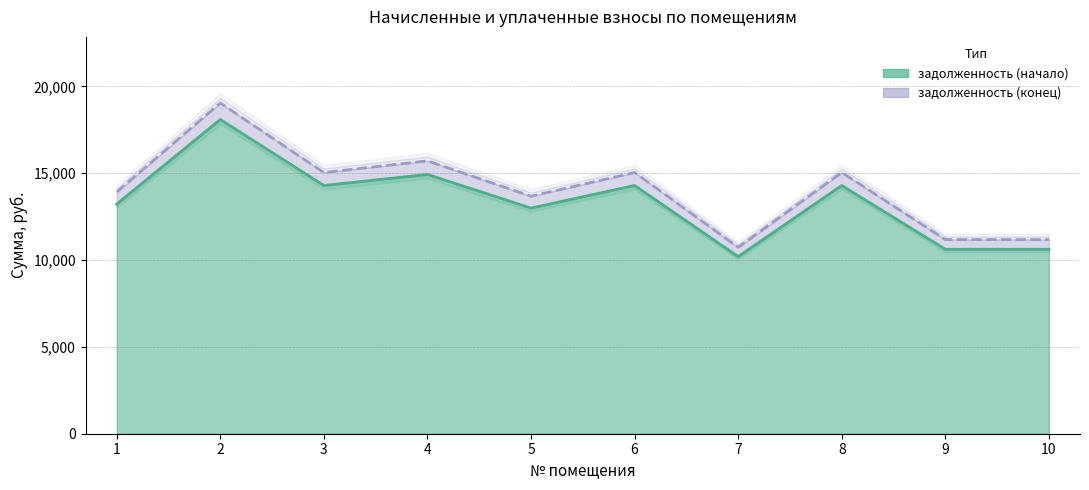

What is the difference between the second highest and second lowest values in the задолженность (конец) series?

4532.7